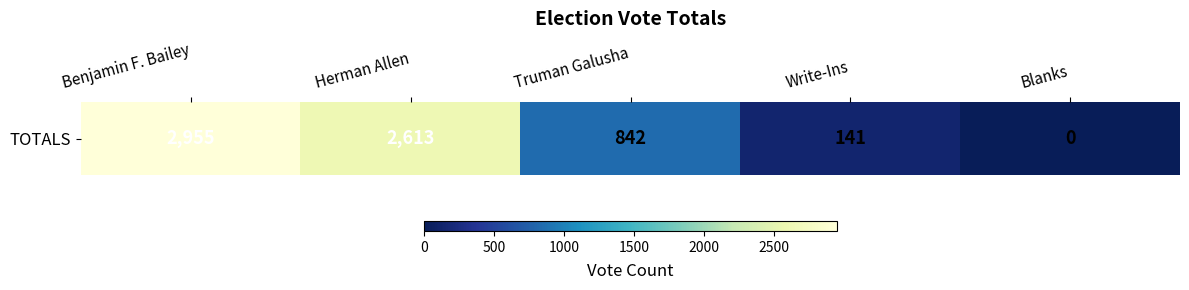

What is the difference between the values at Benjamin F. Bailey and Truman Galusha?

2113